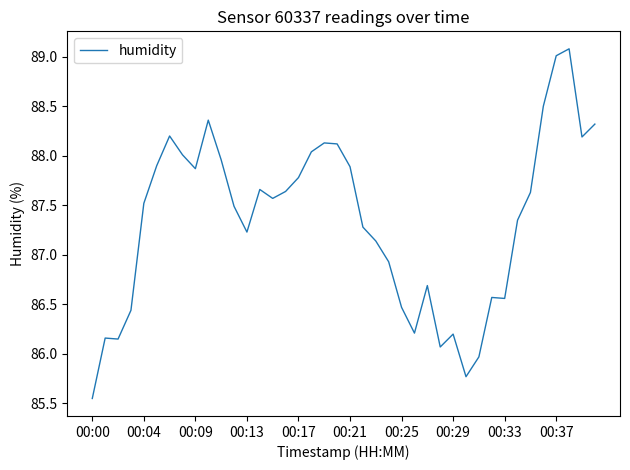

What is the difference between the maximum and minimum values?

3.5